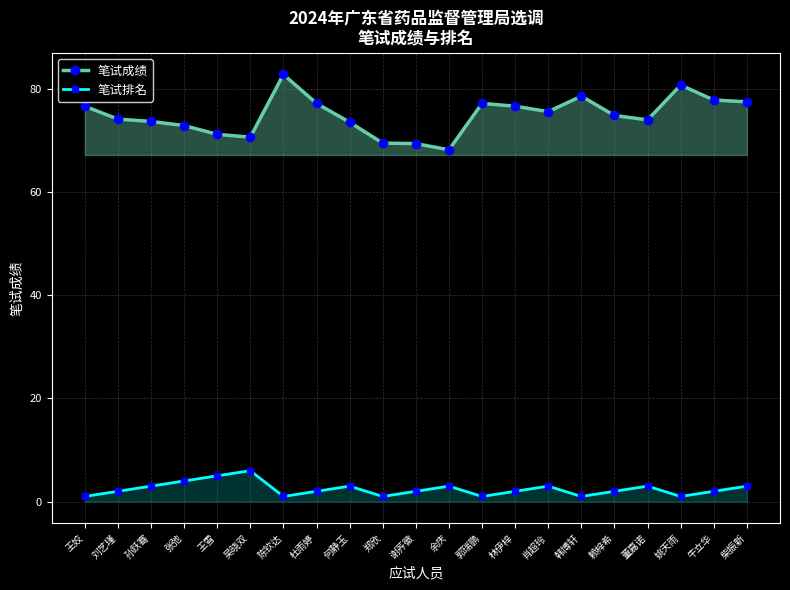

What position from the left is 吴晓双?

6